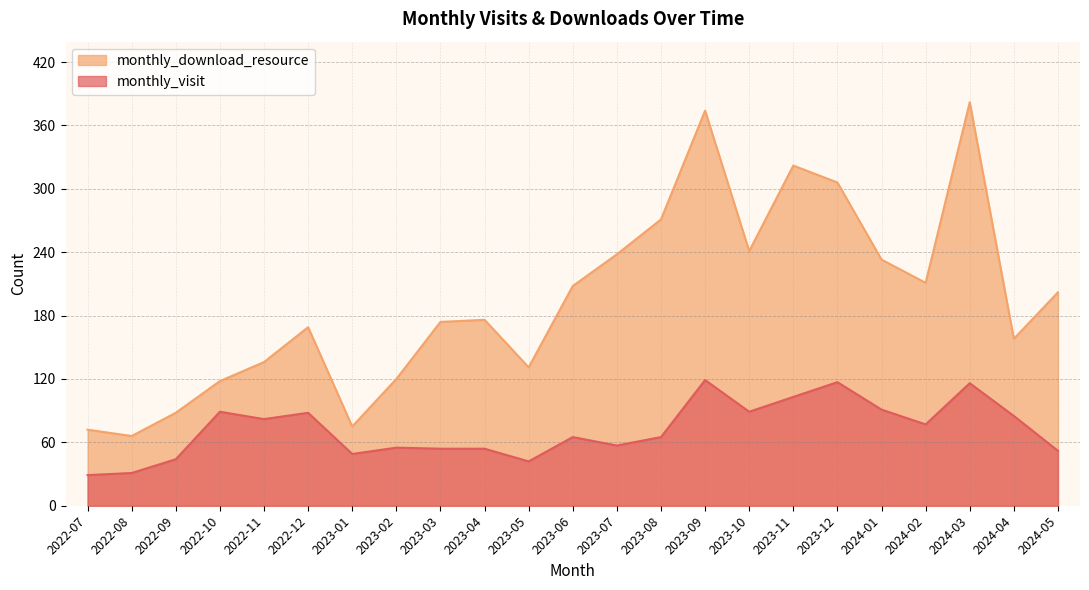

Reading right to left, list all the values displayed in this chart.

monthly_visit: 52	85	116	77	91	117	103	89	119	65	57	65	42	54	54	55	49	88	82	89	44	31	29
monthly_download_resource: 202	158	382	211	233	306	322	241	374	271	238	208	131	176	174	120	75	169	136	118	88	66	72